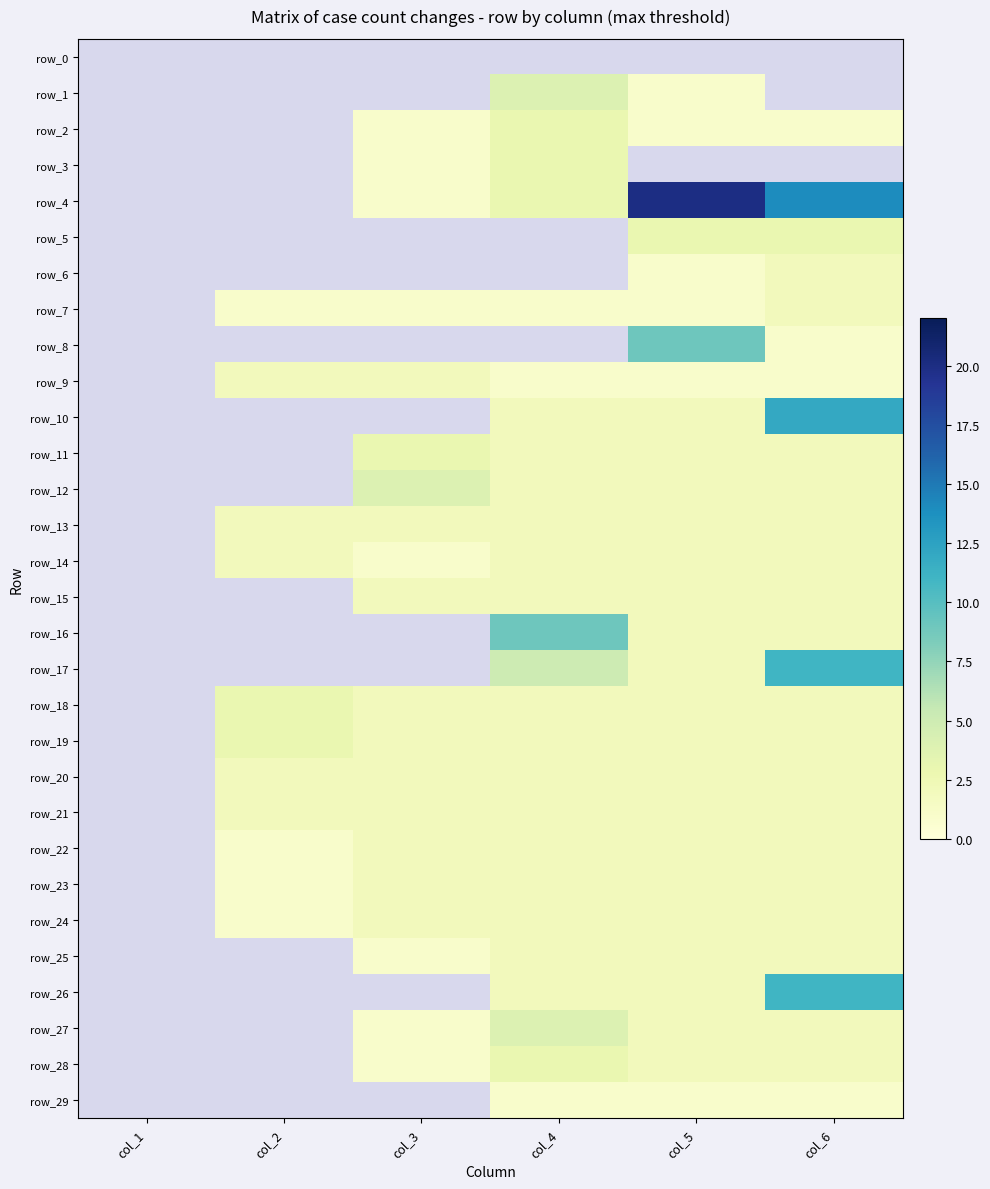

How many row_28 values are between 2 and 3?

3